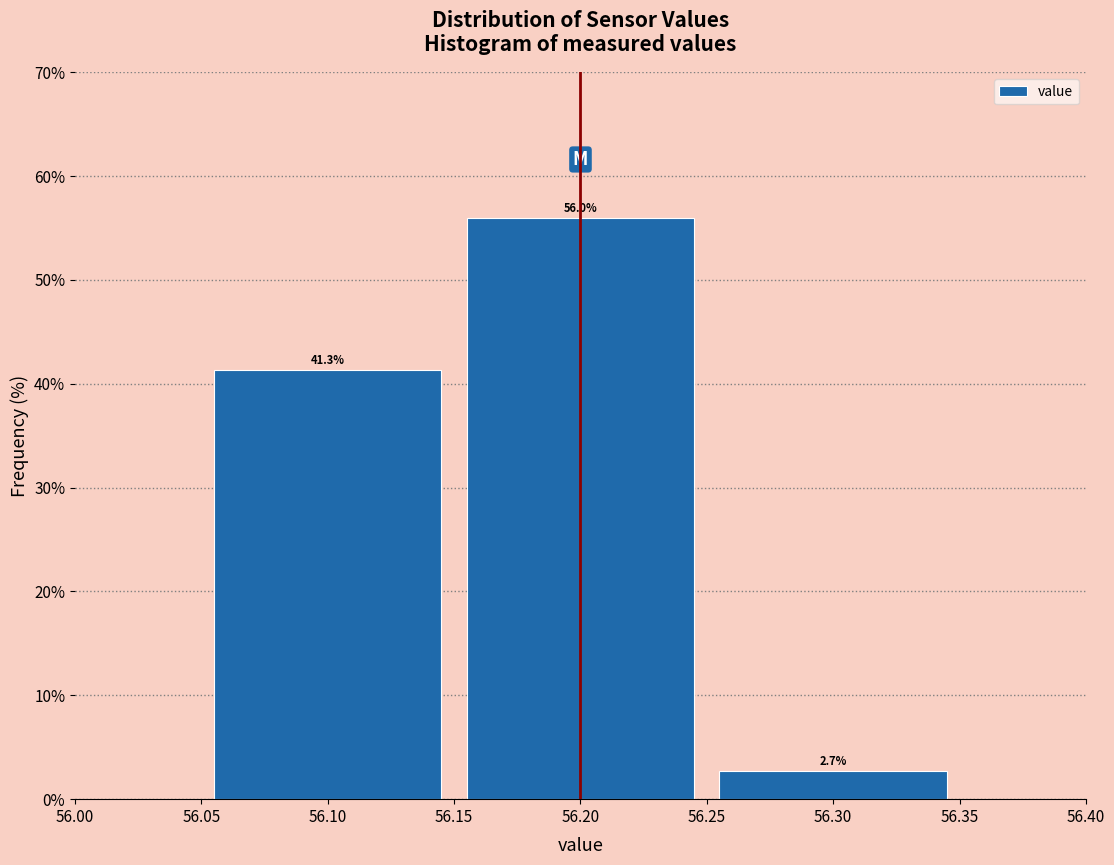

Over which range of the x-axis is the bar tallest?

56.15 to 56.25